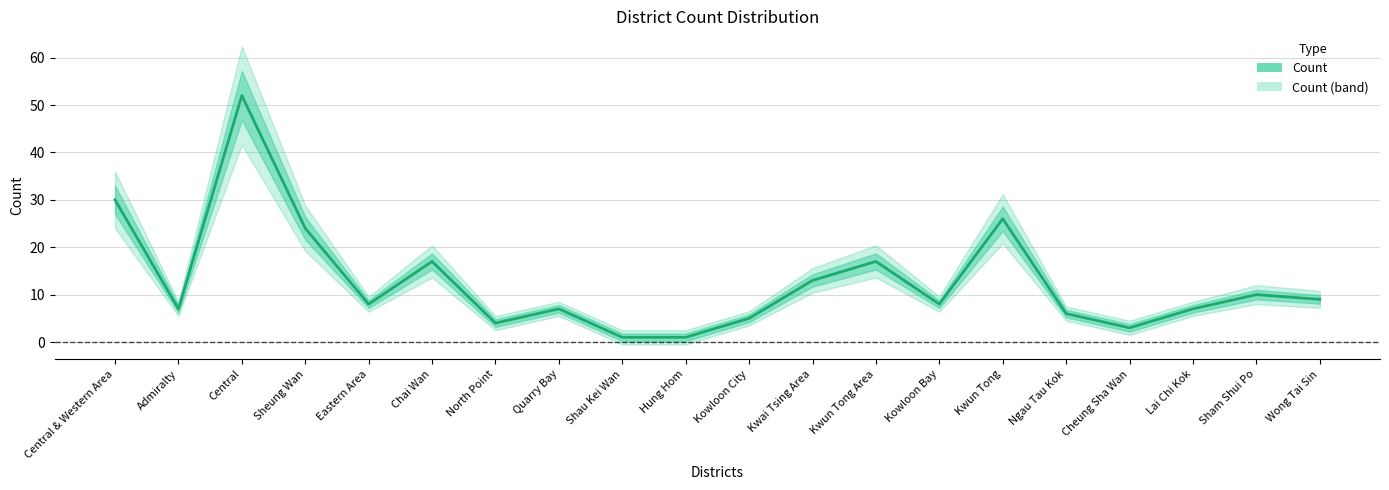

Reading left to right, list all the values displayed in this chart.

30	7	52	24	8	17	4	7	1	1	5	13	17	8	26	6	3	7	10	9